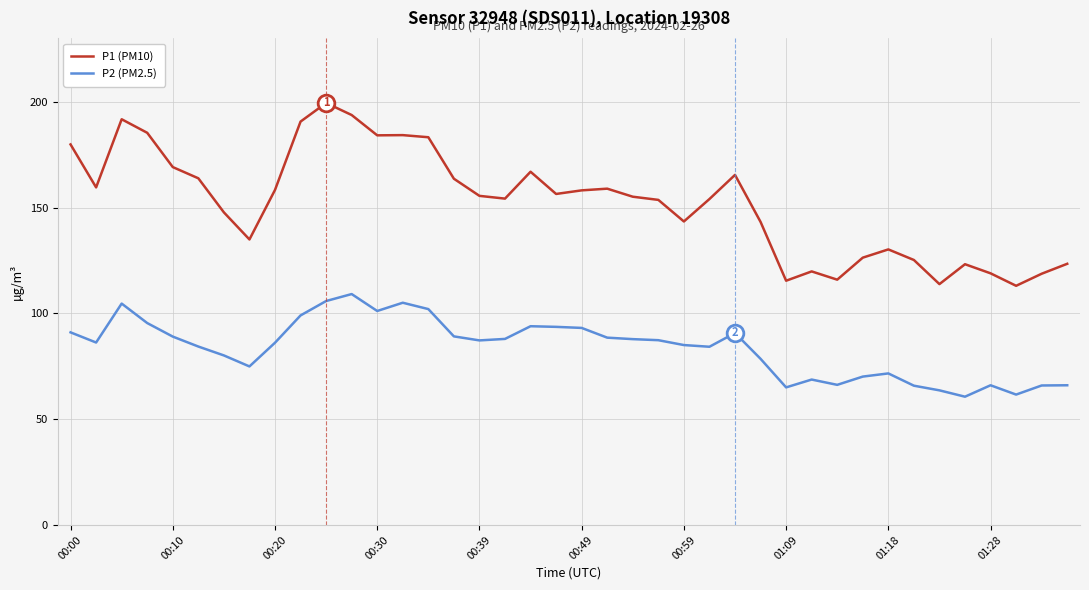

True or false: P2 (PM2.5) and P1 (PM10) cross at least once.

False